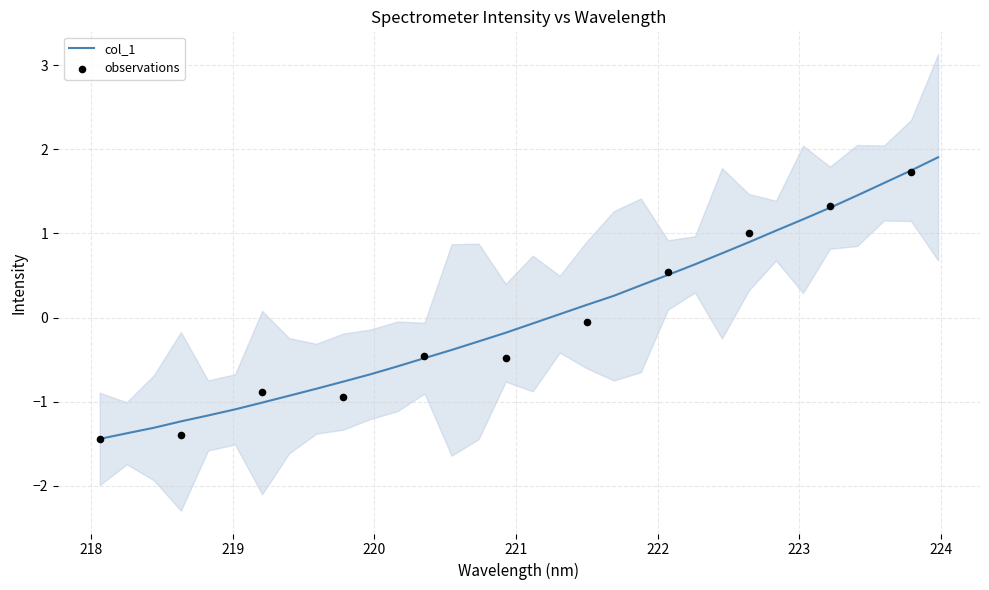

Which has a higher value, 218.8244 or 219.0156?

219.0156